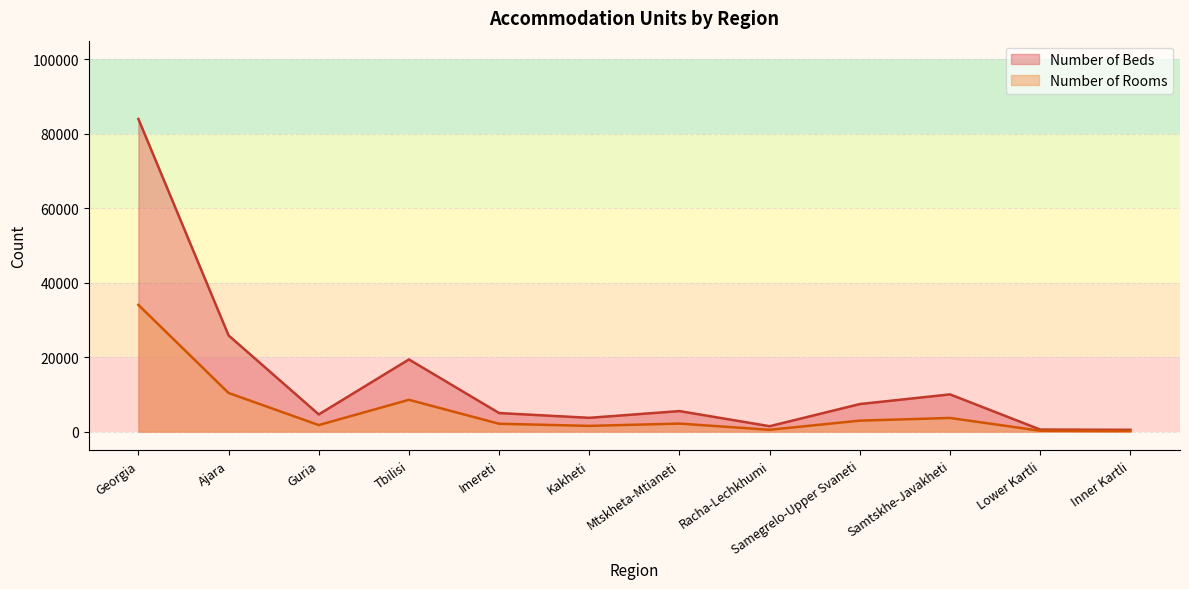

Count the number of categories in the chart.

12